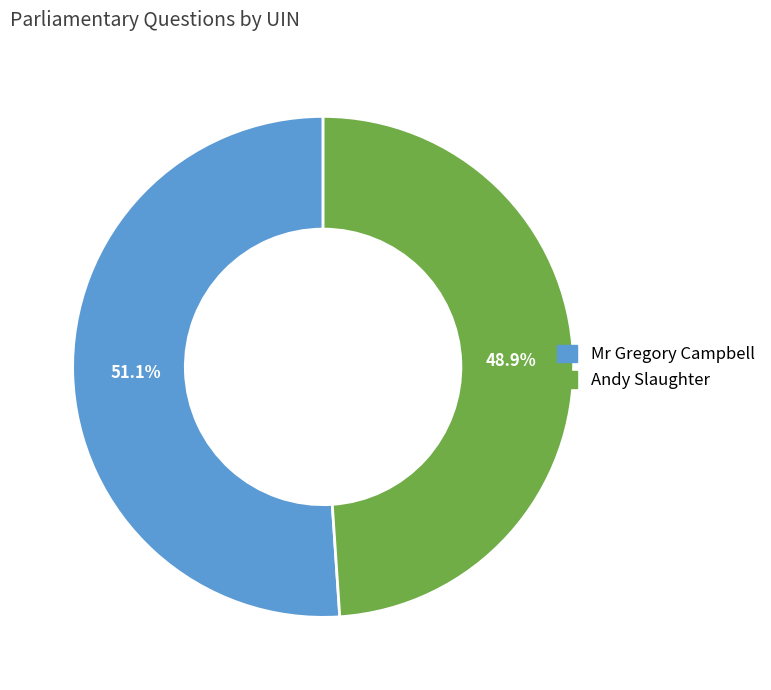

Is there a majority slice in this chart?

Yes